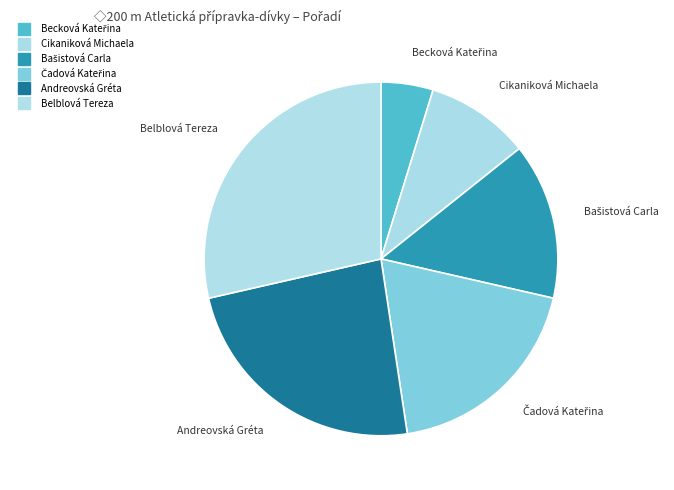

To the nearest percent, what percentage of the pie is Andreovská Gréta?

24%